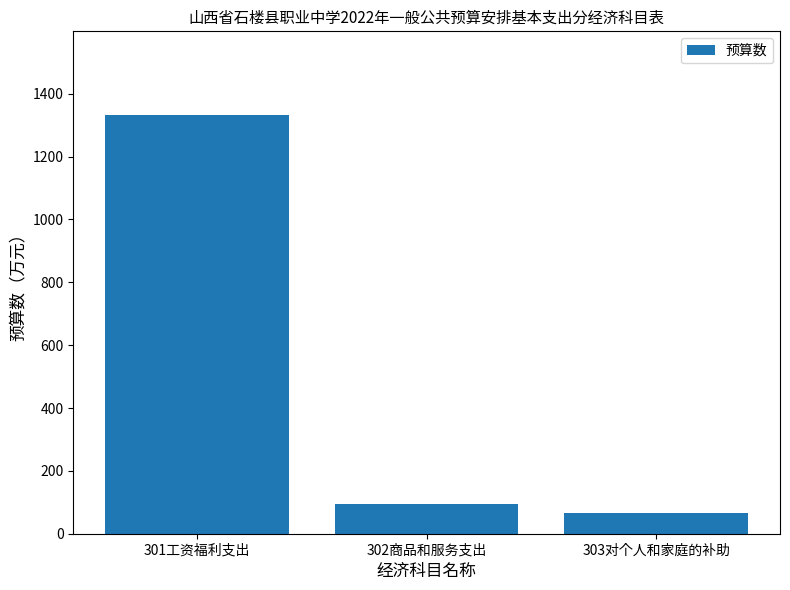

Is it true that the value at 303对个人和家庭的补助 is 64.6?

True